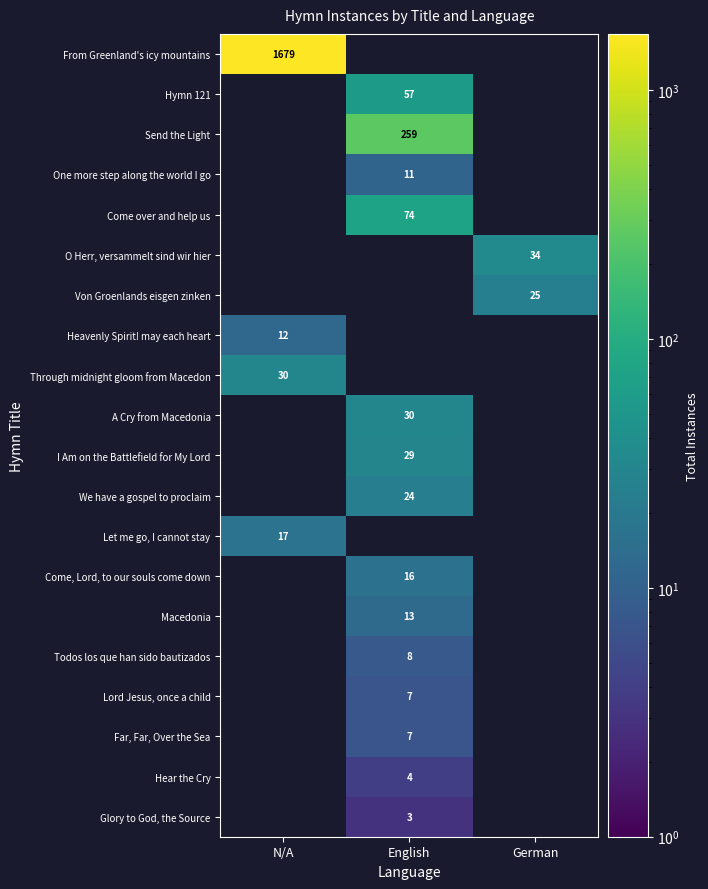

The value of Through midnight gloom from Macedon at N/A is 47. True or false?

False